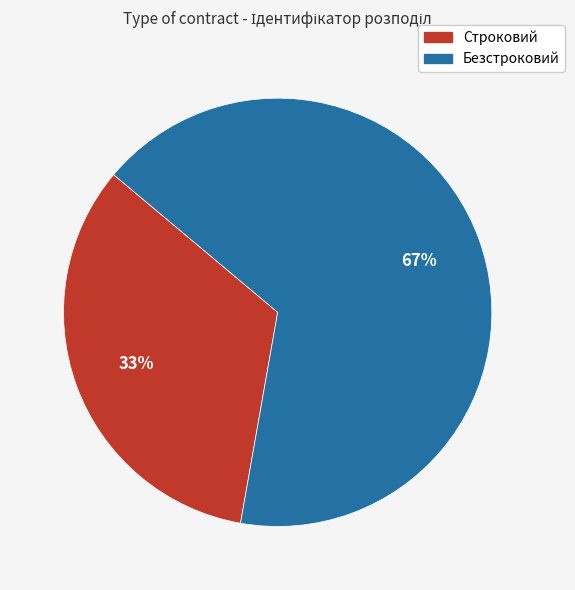

Rank the categories by value from lowest to highest.

Строковий, Безстроковий